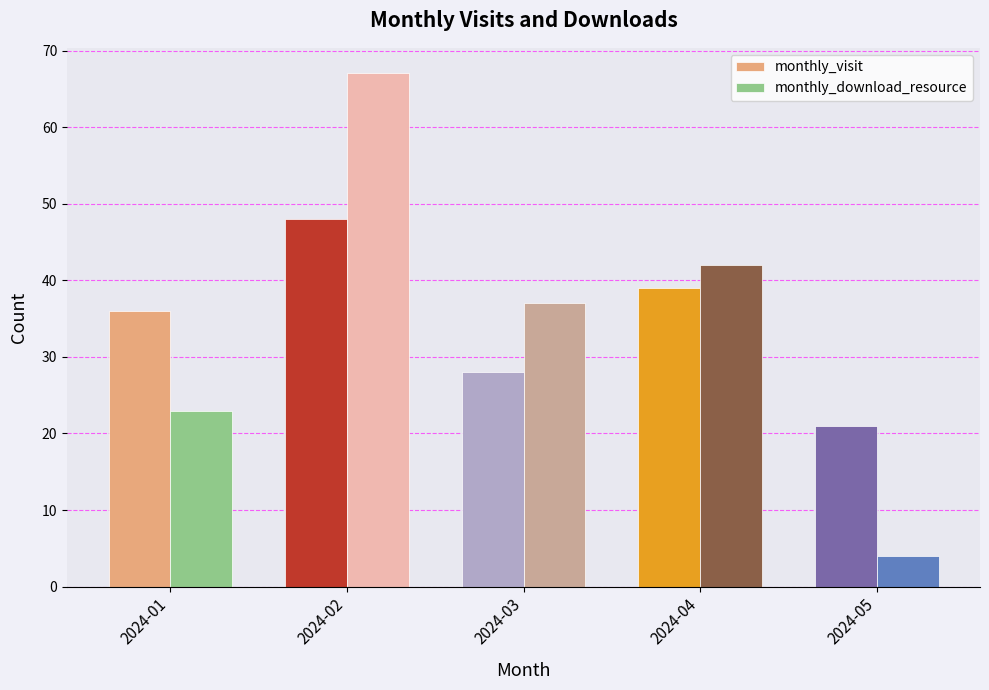

How many series are shown in this chart?

2